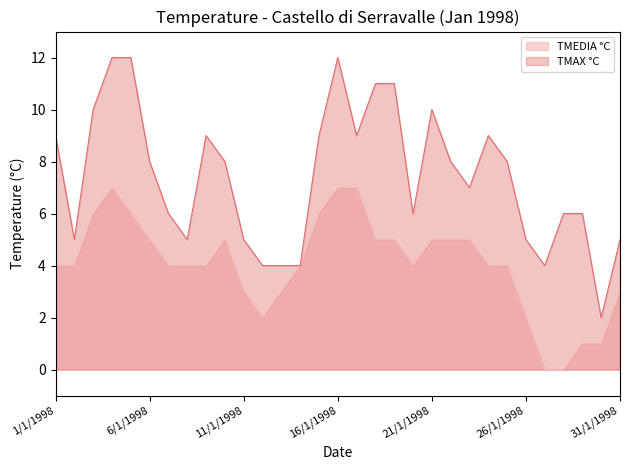

Which series has the largest total across all categories?

TMAX °C